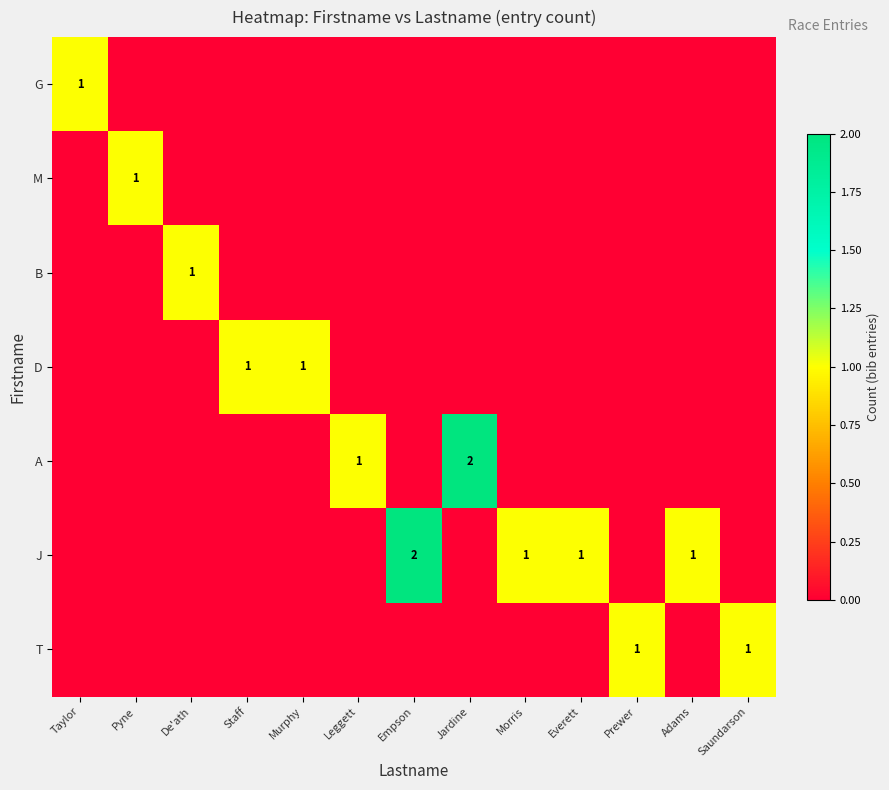

At which category does the chart reach its minimum across all series?

Pyne